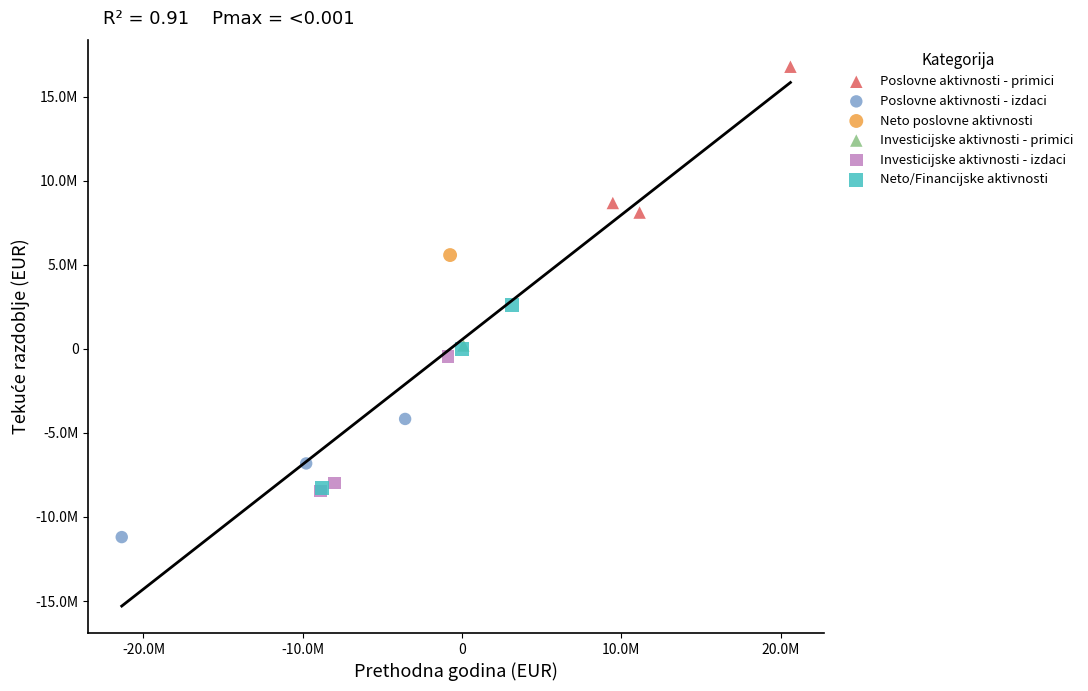

What are all the series names shown in the legend?

Poslovne aktivnosti - primici, Poslovne aktivnosti - izdaci, Neto poslovne aktivnosti, Investicijske aktivnosti - primici, Investicijske aktivnosti - izdaci, Neto/Financijske aktivnosti